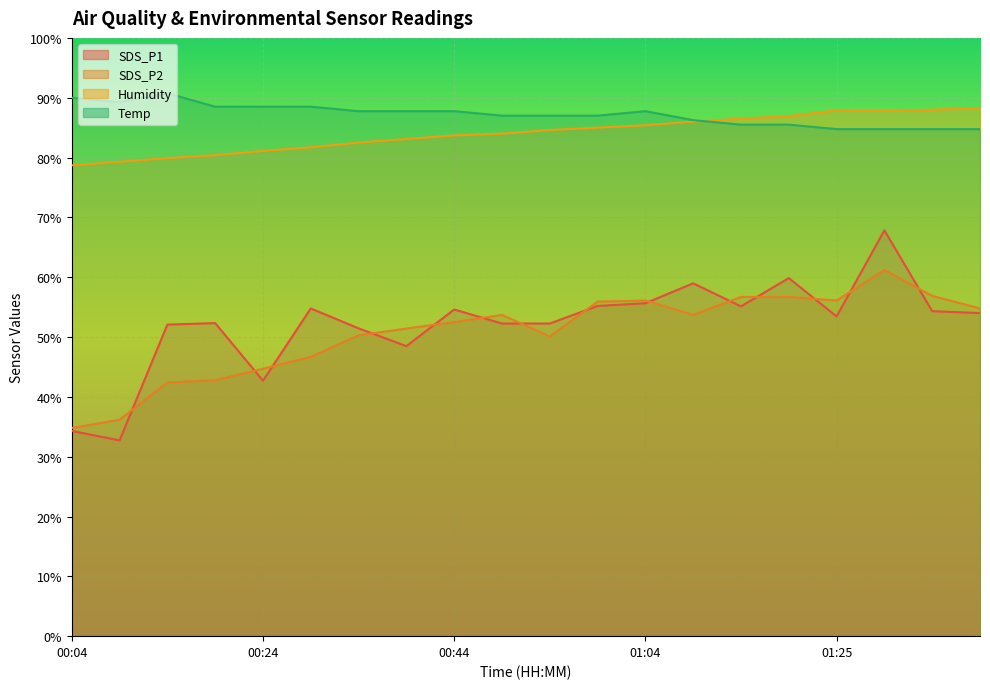

Reading right to left, transcribe all the data shown in this chart.

SDS_P1: 54.0	54.3	67.8	53.4	59.9	55.1	59.0	55.6	55.2	52.3	52.3	54.6	48.5	51.4	54.8	42.7	52.3	52.1	32.7	34.3
SDS_P2: 54.8	56.9	61.2	56.1	56.7	56.7	53.7	56.1	55.9	50.1	53.7	52.5	51.4	50.3	46.7	44.7	42.8	42.4	36.2	34.8
Humidity: 88.3	88.0	87.8	87.9	86.9	86.5	86.0	85.4	85.0	84.6	84.0	83.7	83.1	82.5	81.7	81.1	80.4	79.9	79.3	78.7
Temp: 84.8	84.8	84.8	84.8	85.5	85.5	86.2	87.8	87.0	87.0	87.0	87.8	87.8	87.8	88.5	88.5	88.5	90.8	89.2	90.0